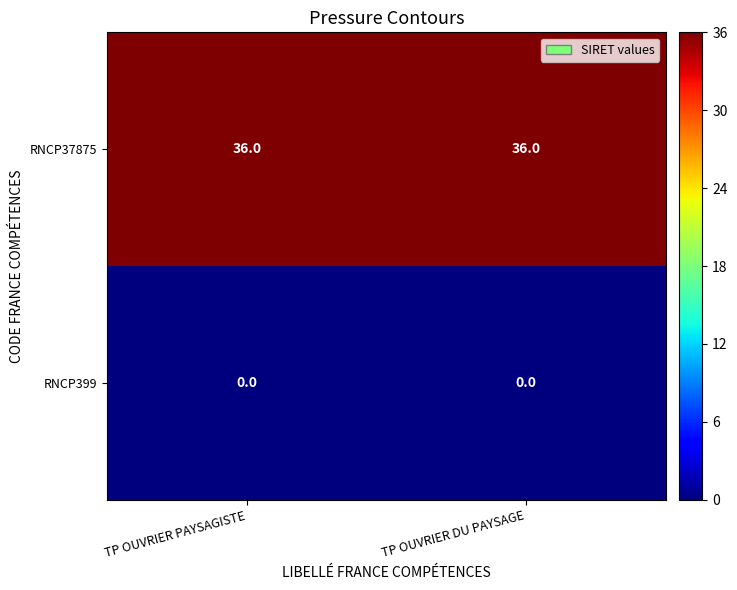

What is the spread (max minus min) of values at TP OUVRIER PAYSAGISTE?

36